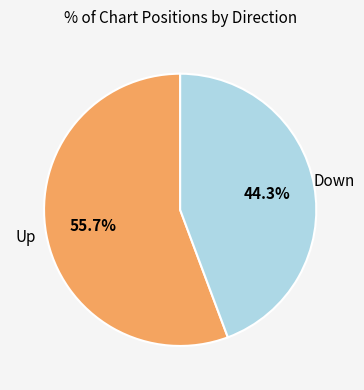

Is there a majority slice in this chart?

Yes